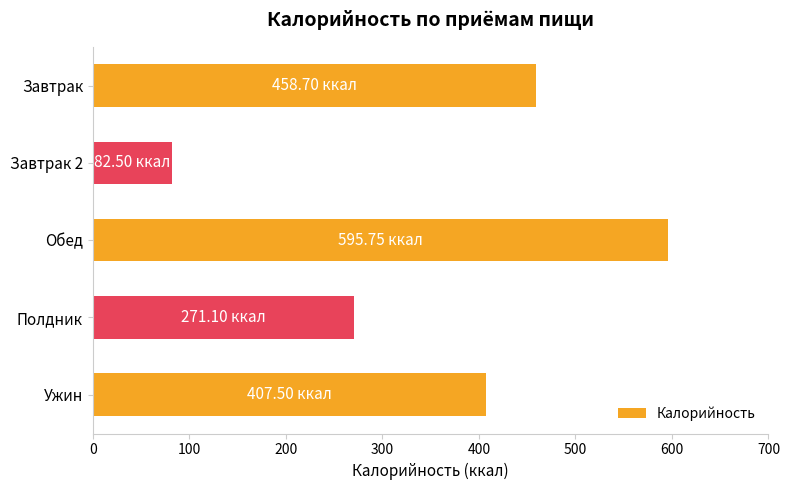

How many distinct data groups are displayed?

1